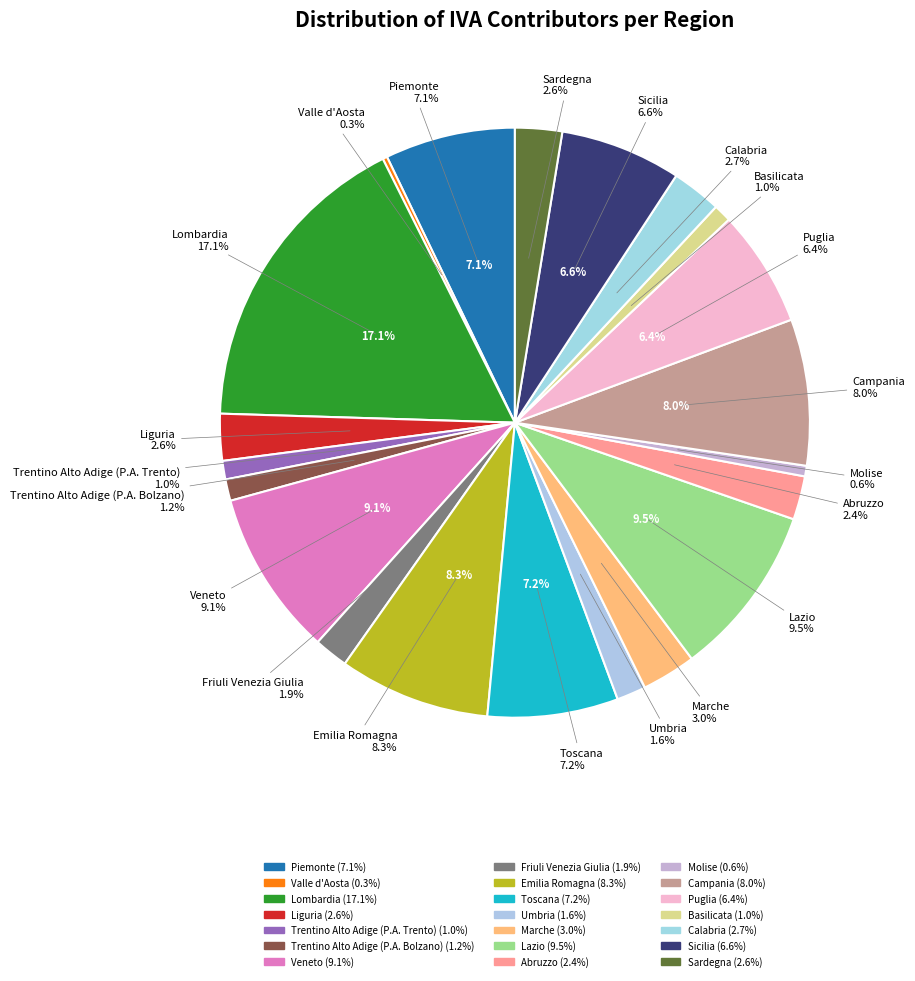

What is the smallest slice in the pie chart?

Valle d'Aosta